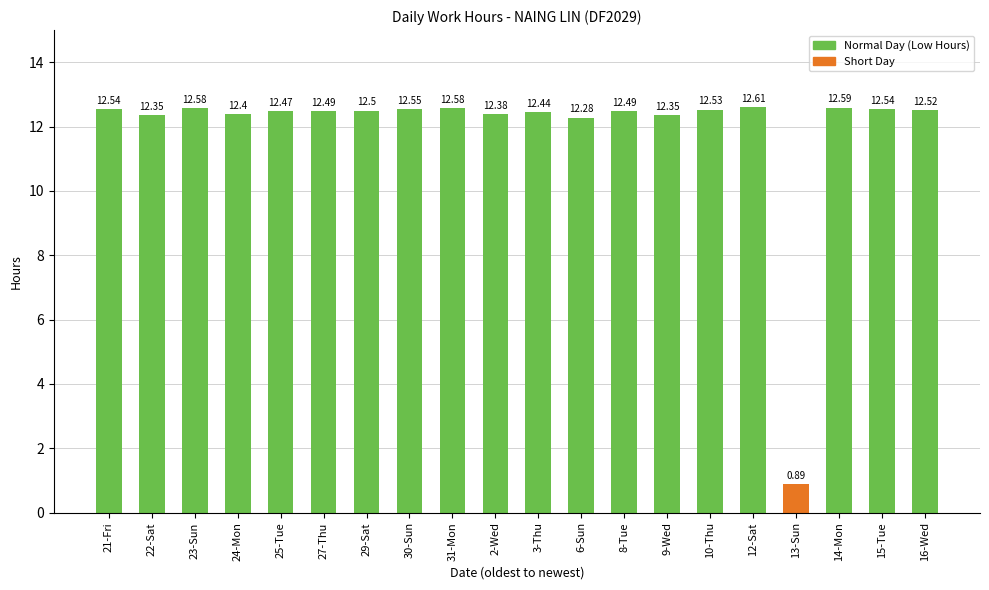

Between 22-Sat and 16-Wed, which is larger?

16-Wed